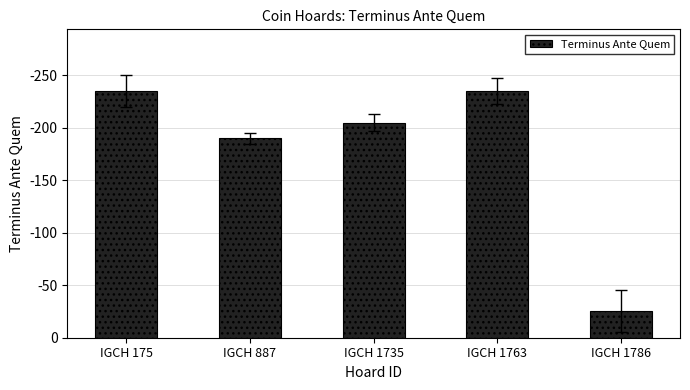

Reading right to left, extract all data points from this chart.

25	235	205	190	235